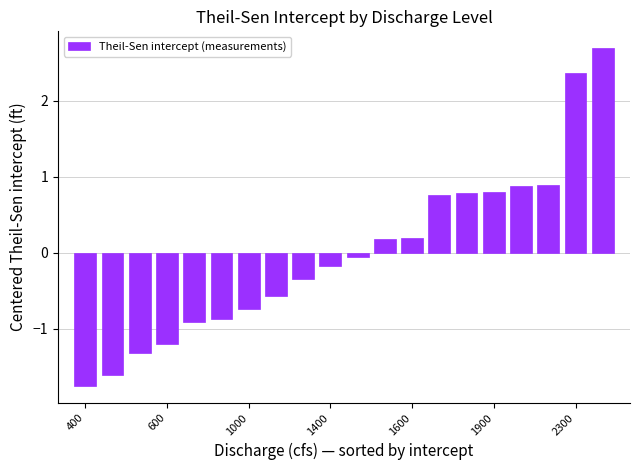

What is the value of the 8th bar from the left?

-0.6